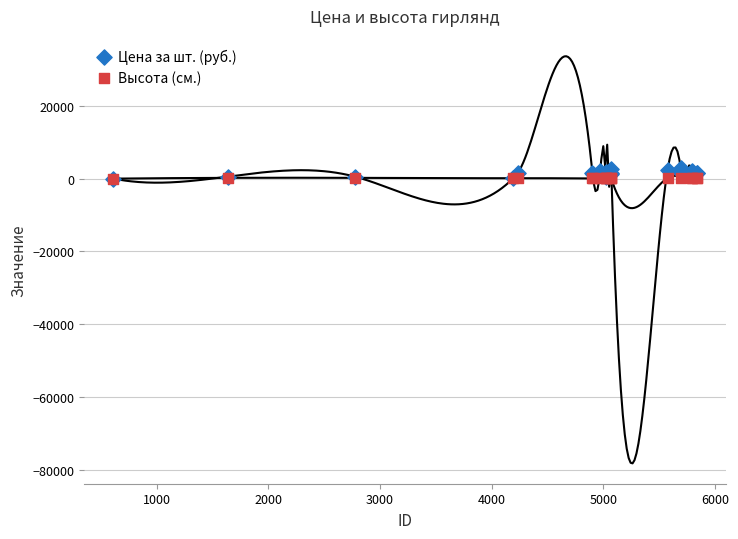

Which series has the largest Y range (max minus min)?

Цена за шт. (руб.)